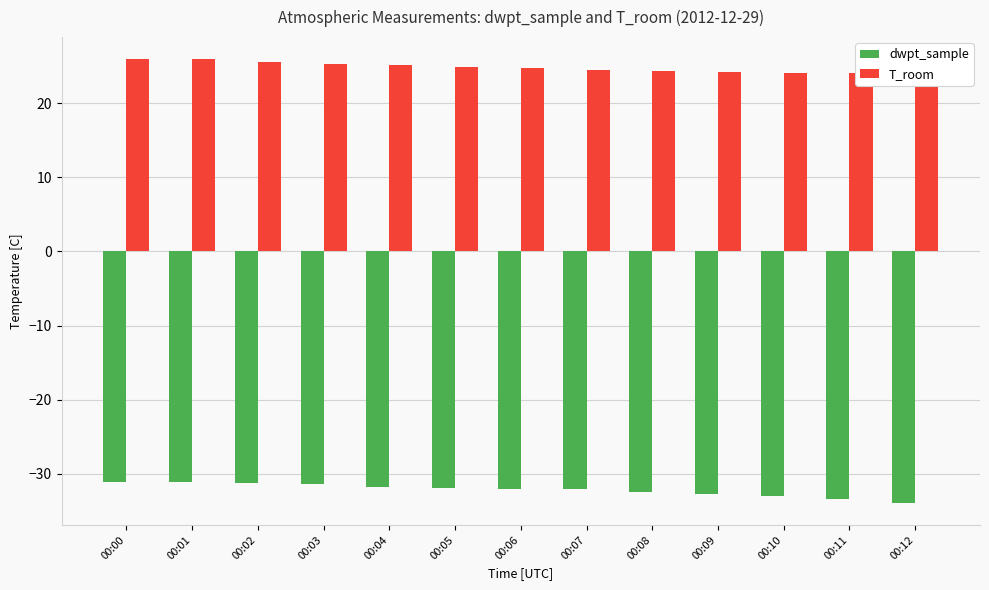

What value does the T_room series have at 00:08?

24.3